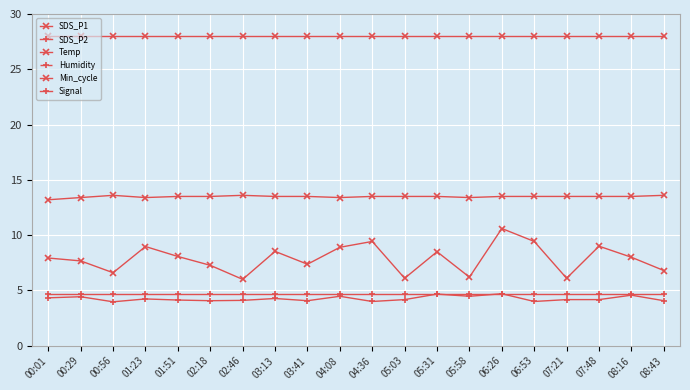

Rank the series by their maximum value, from lowest to highest.

SDS_P2, Signal, SDS_P1, Temp, Min_cycle, Humidity